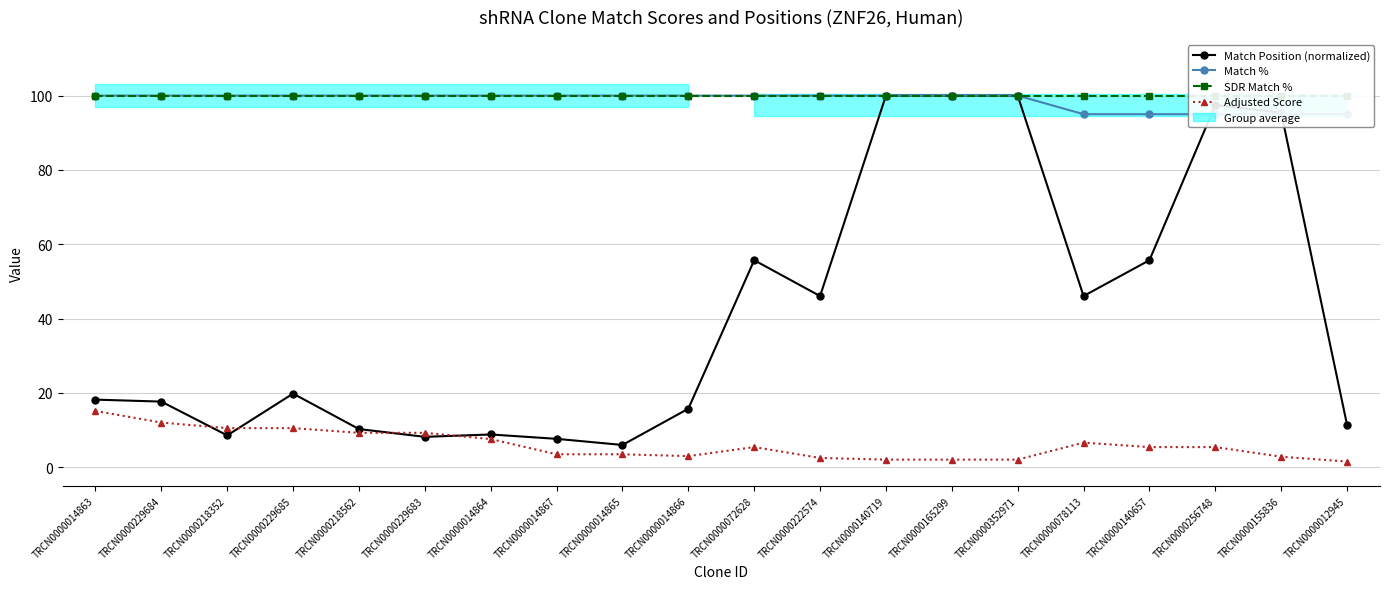

Is this an area chart (filled region under the line)?

No